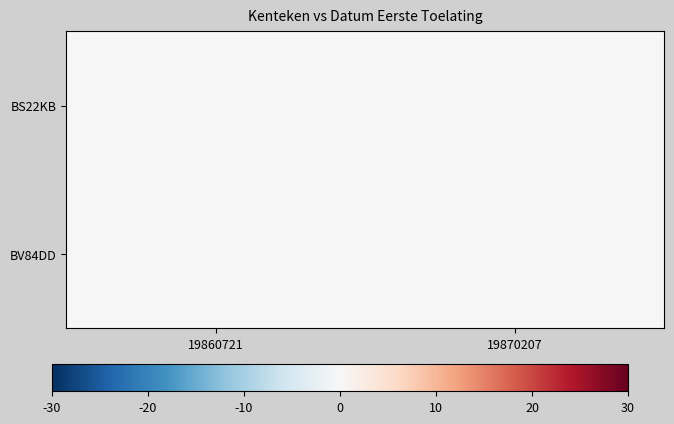

List the series in order of their peak value, highest first.

BV84DD, BS22KB